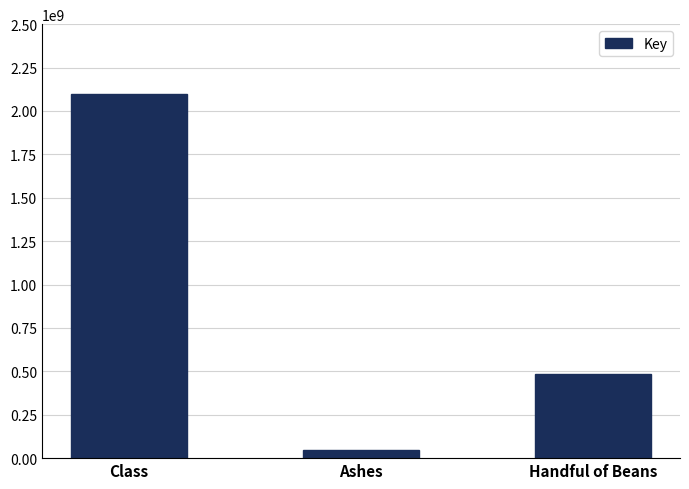

What is the change in value from Class to Handful of Beans?

-1617203443